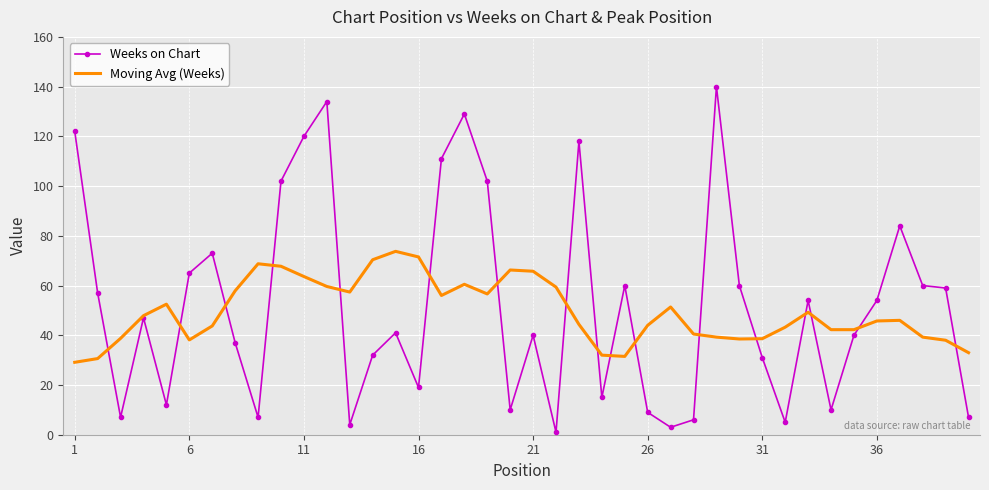

Which series has the widest spread of values?

Weeks on Chart